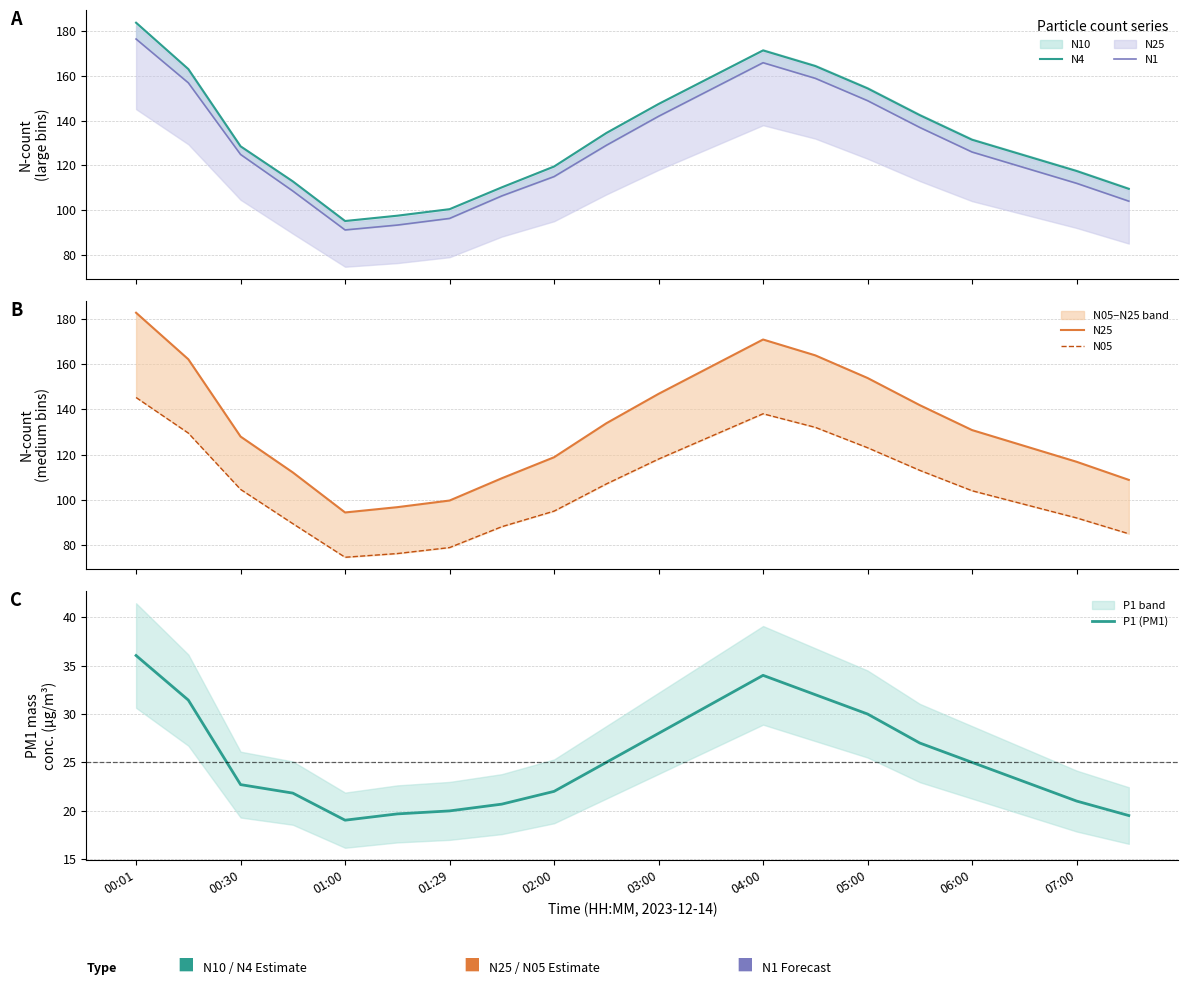

What is the highest value of the N4 series?

183.9